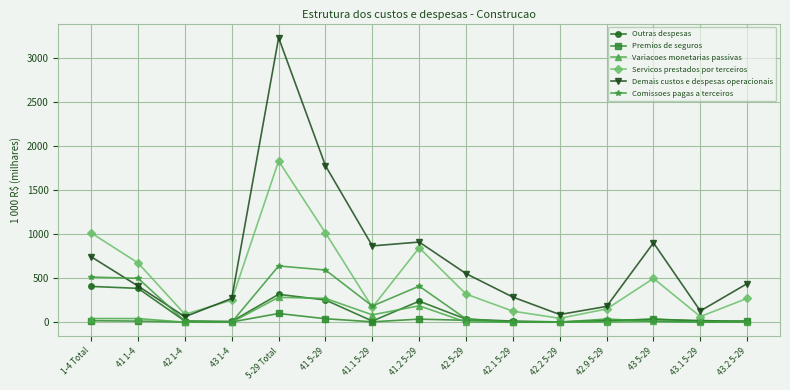

What is the greatest value displayed?

3224.4